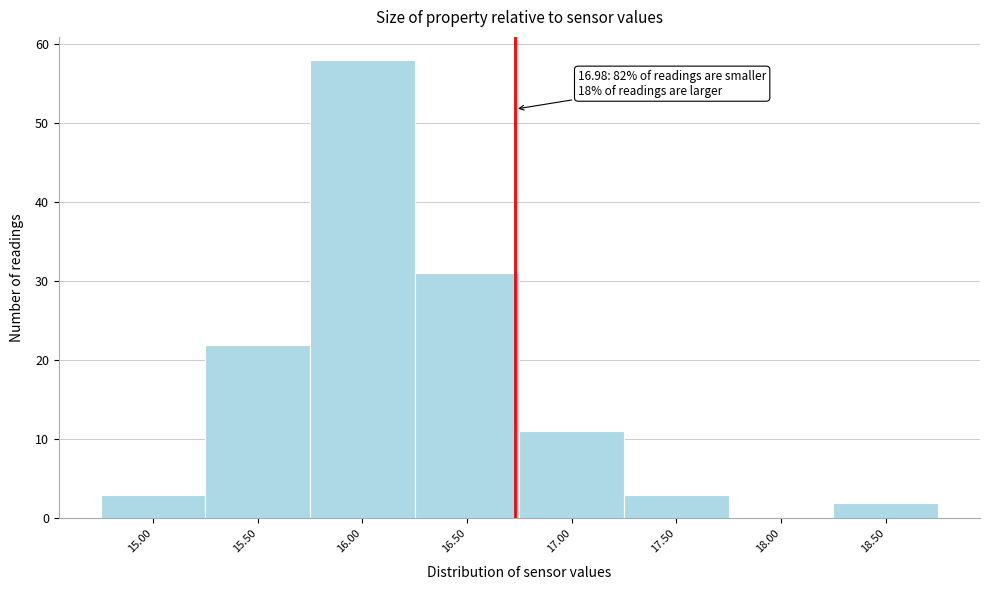

Reading left to right, transcribe all the data shown in this chart.

15.00=3	15.50=22	16.00=58	16.50=31	17.00=11	17.50=3	18.00=0	18.50=2